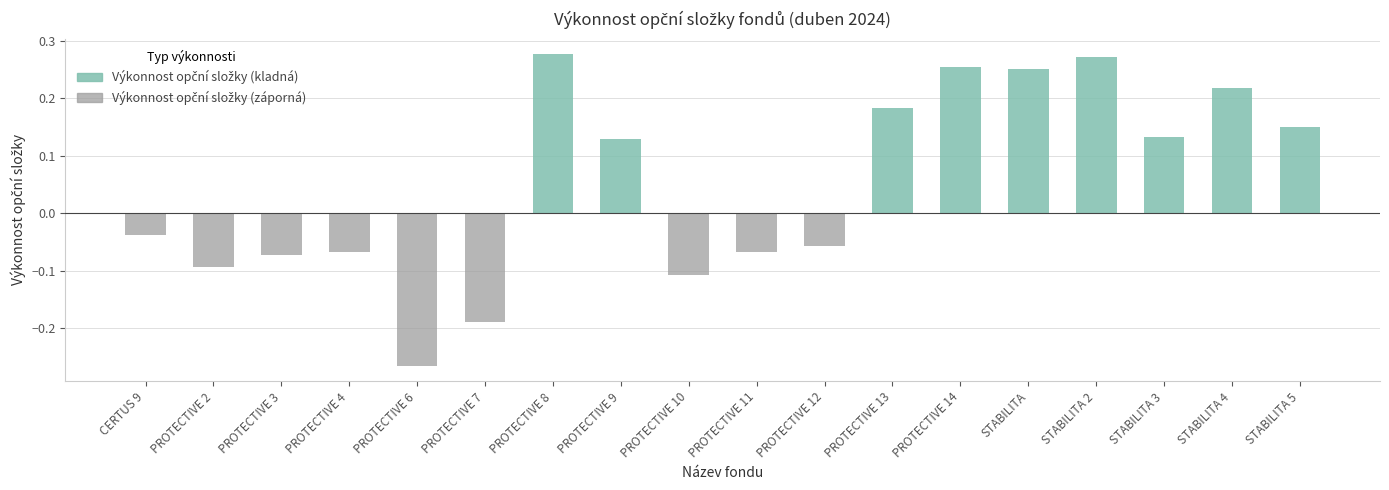

Rank the series at PROTECTIVE 7 from lowest to highest value.

Výkonnost opční složky (záporná), Výkonnost opční složky (kladná)